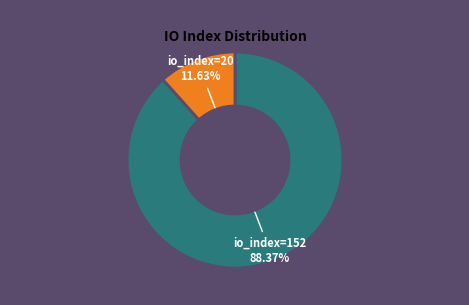

Does any single category account for the majority?

Yes